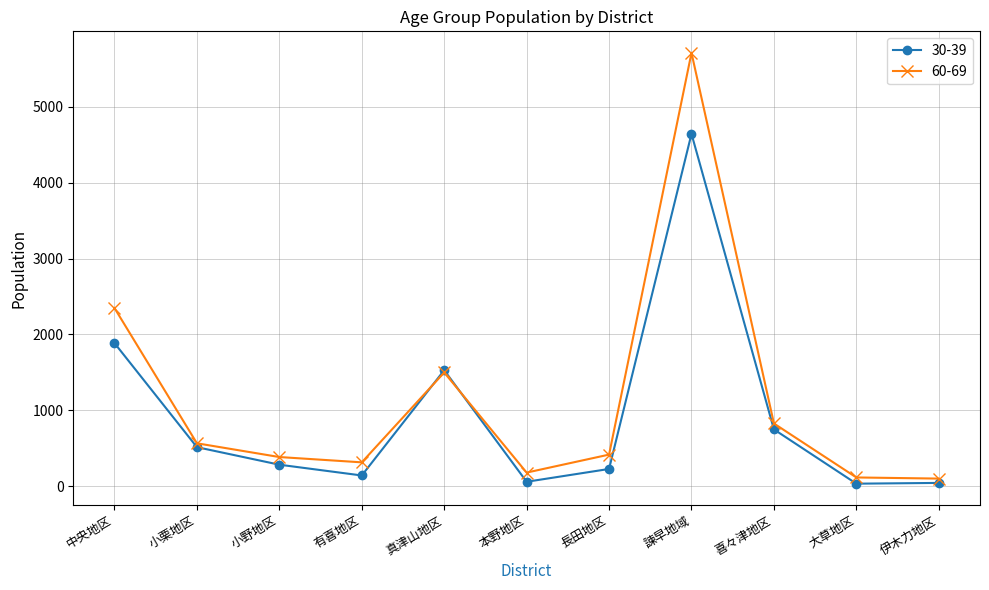

Which series ends up on top after the final intersection of 60-69 and 30-39?

60-69